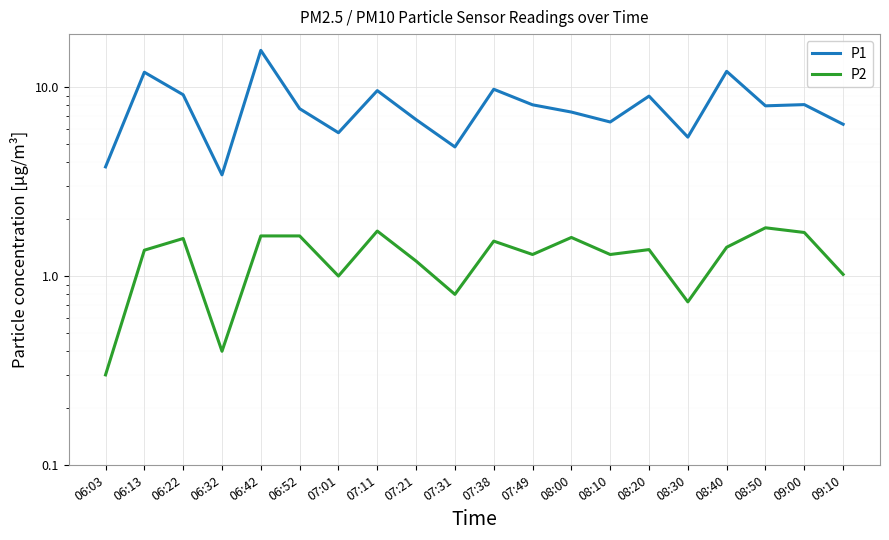

At which label does P2 reach its peak?

08:50